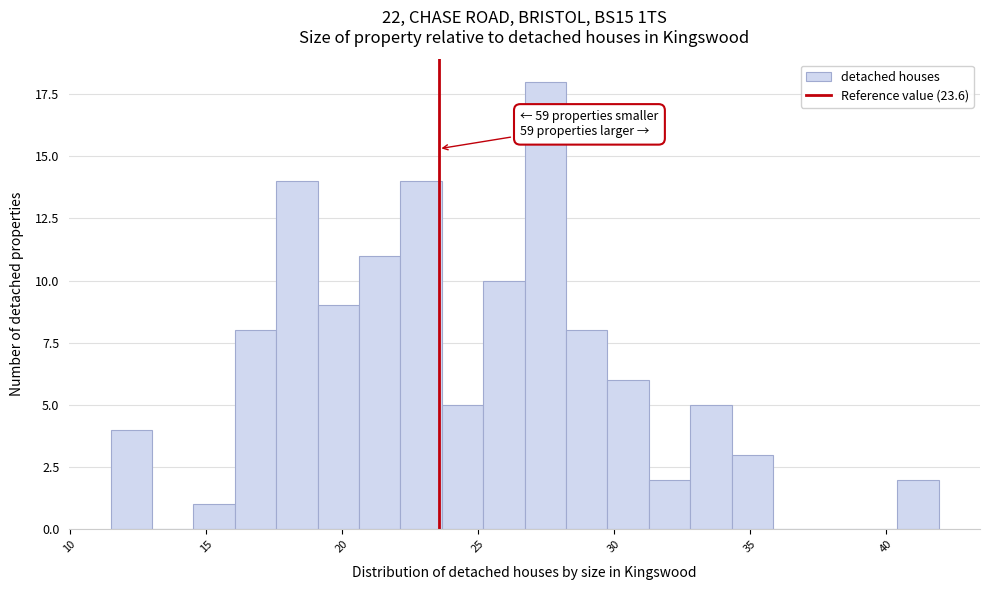

Around what value on the x-axis is the tallest bar? Give the approximate position of its centre, as read against the axis.

27.5